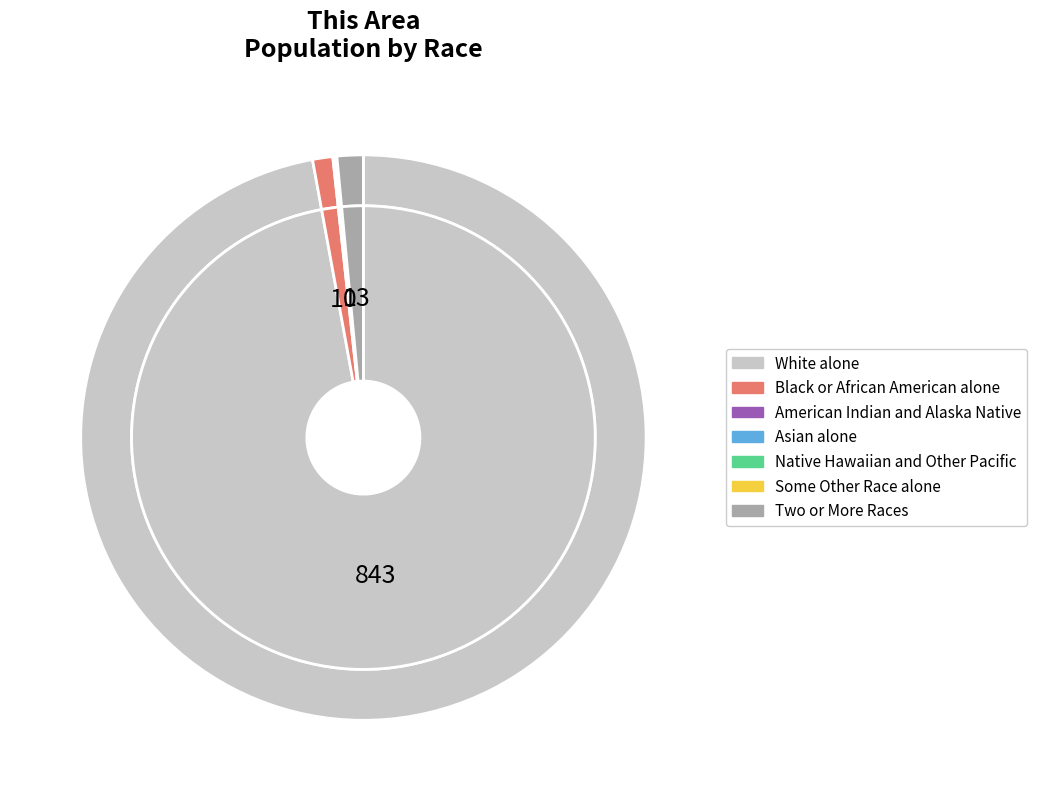

What is the largest slice in the pie chart?

White alone